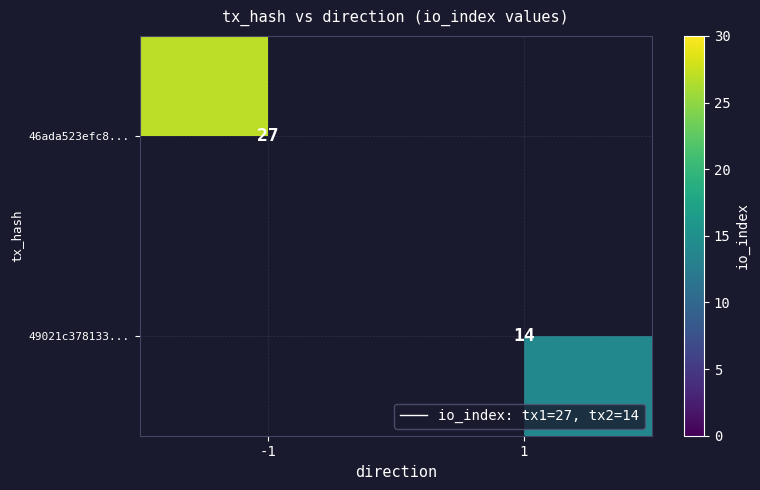

At how many categories does at least one series exceed 26?

1